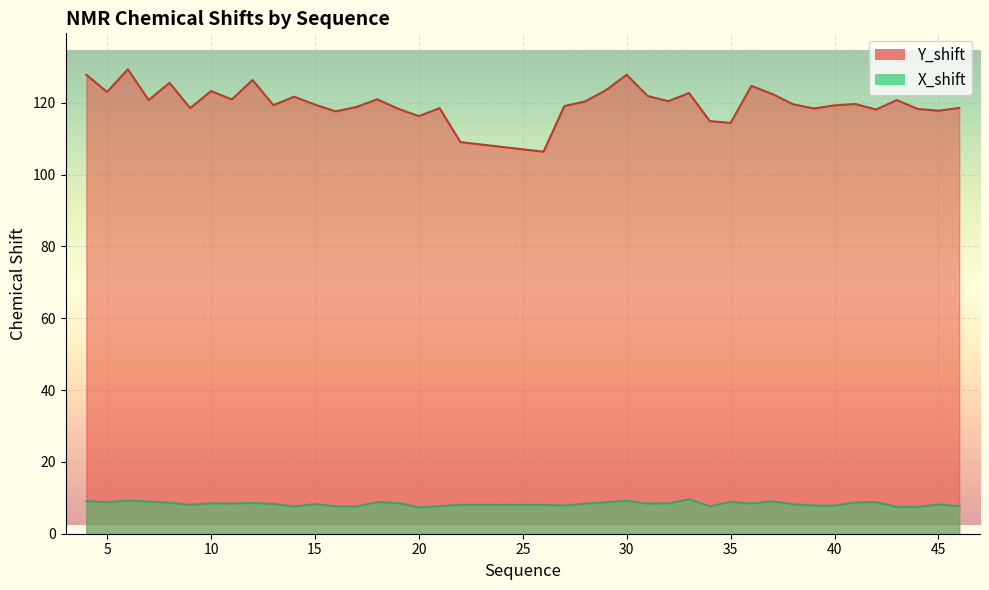

What is the value of the X_shift point at the 35th from the left?

8.7